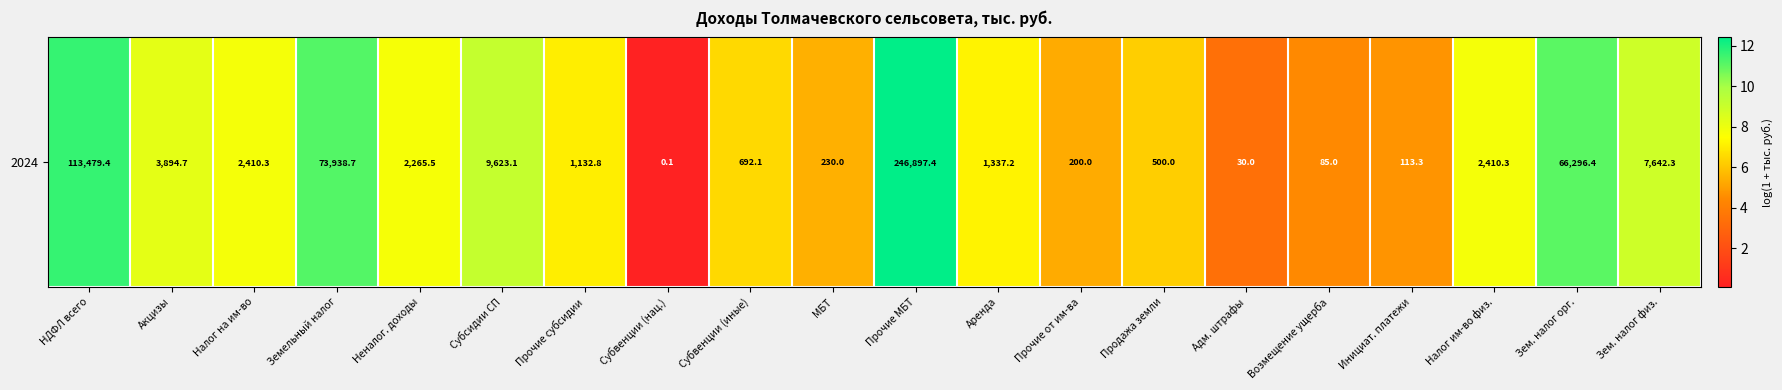

What is the difference between the maximum and minimum values?

12.3